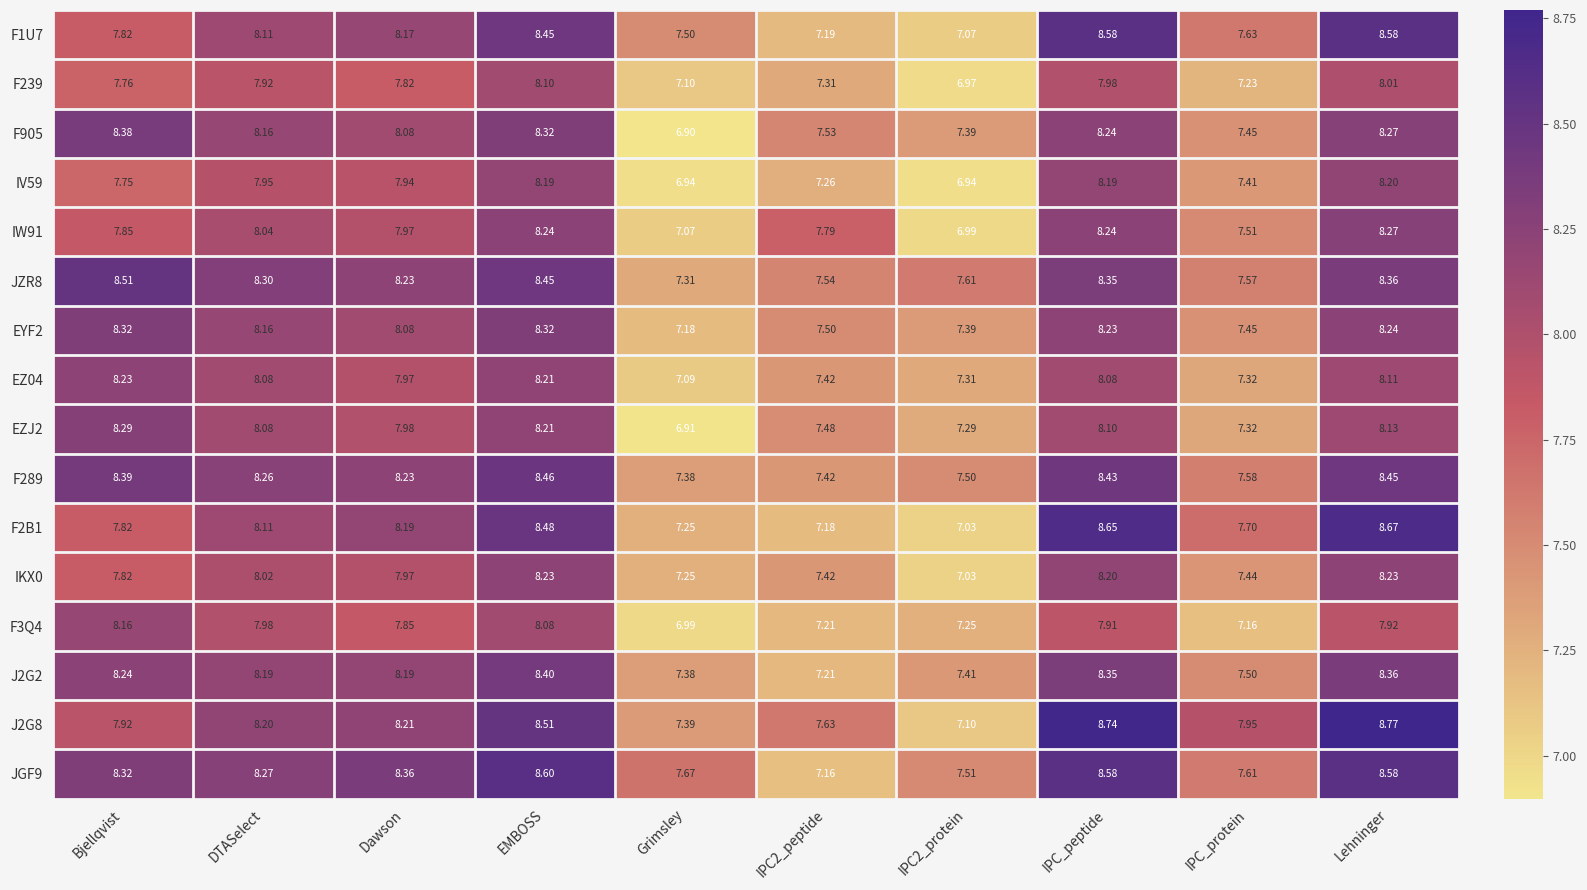

At which category is the sum across all series the highest?

EMBOSS